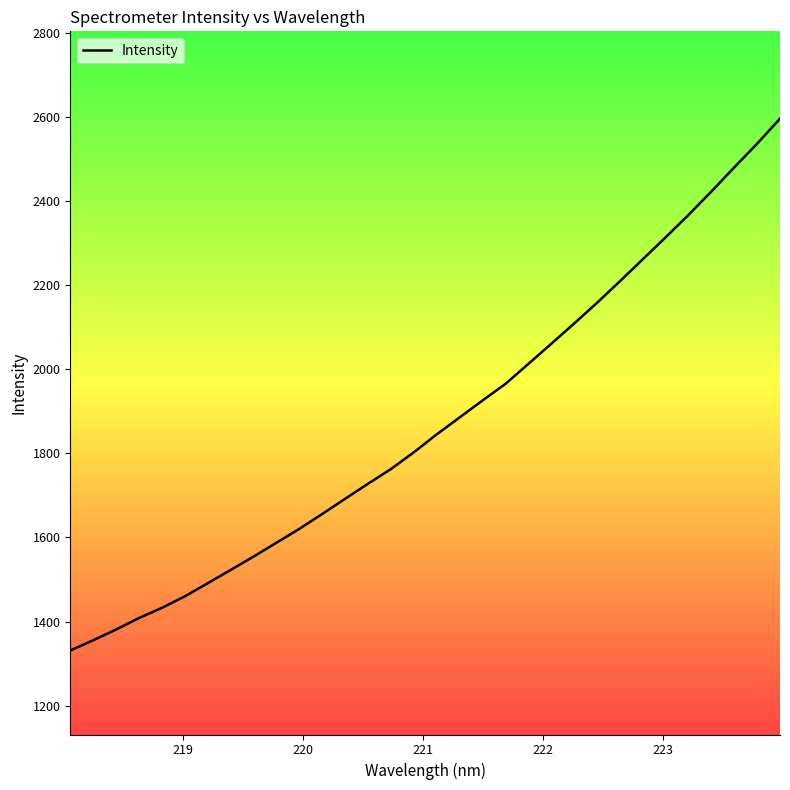

What is the minimum value shown in the chart?

1331.2